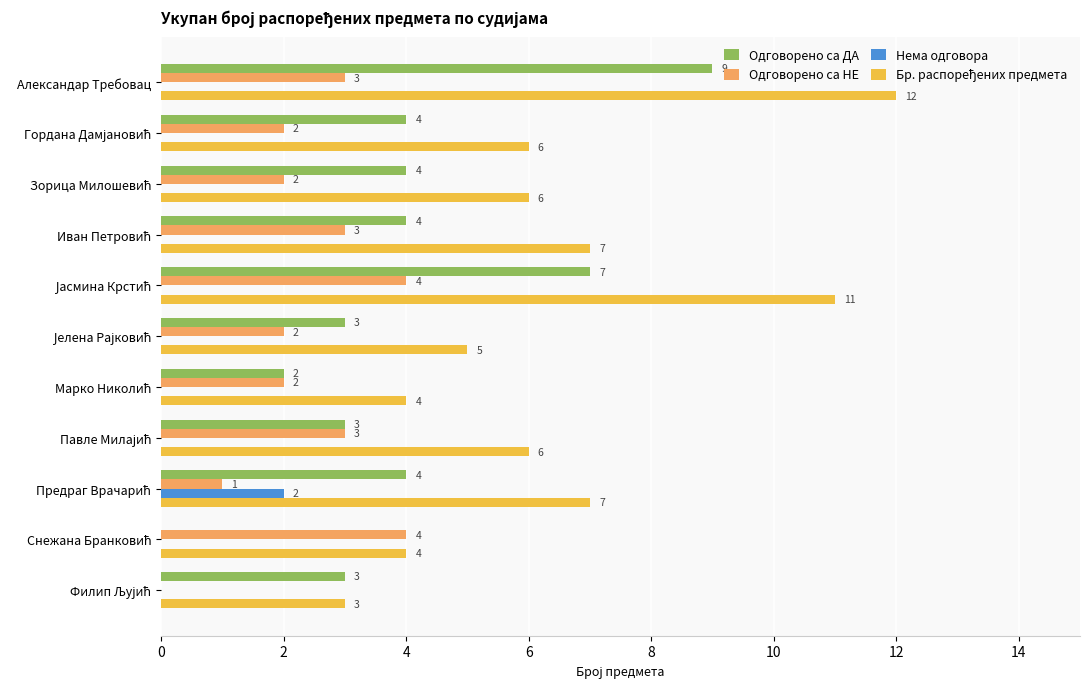

What is the maximum value shown in the chart?

12